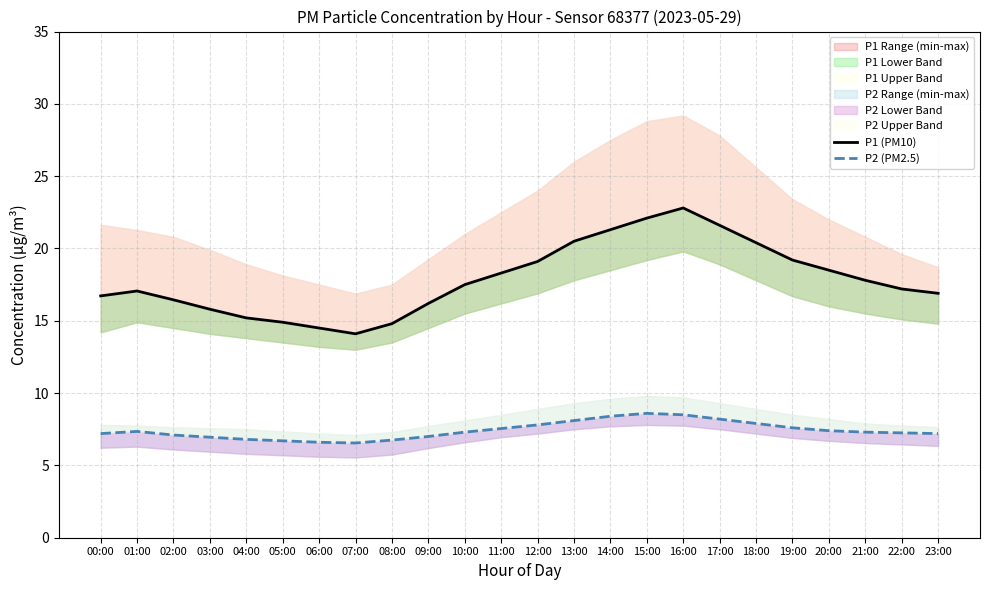

What is the maximum value shown in the chart?

22.8